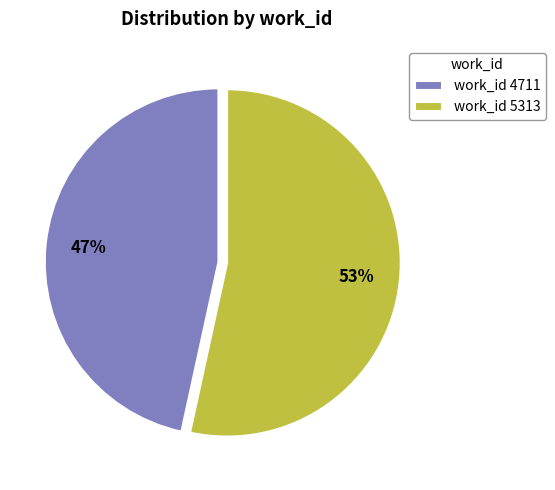

How many segments does this pie chart have?

2